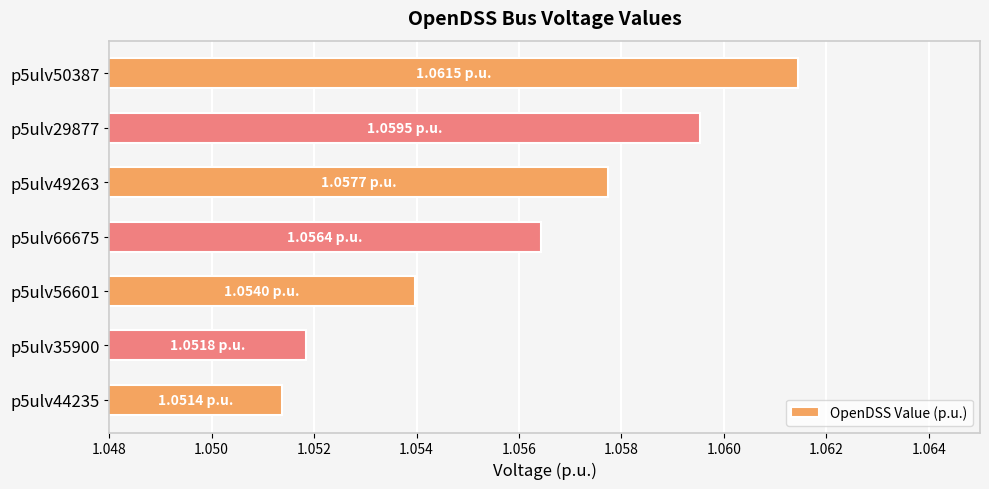

How many values are between 1 and 2?

7